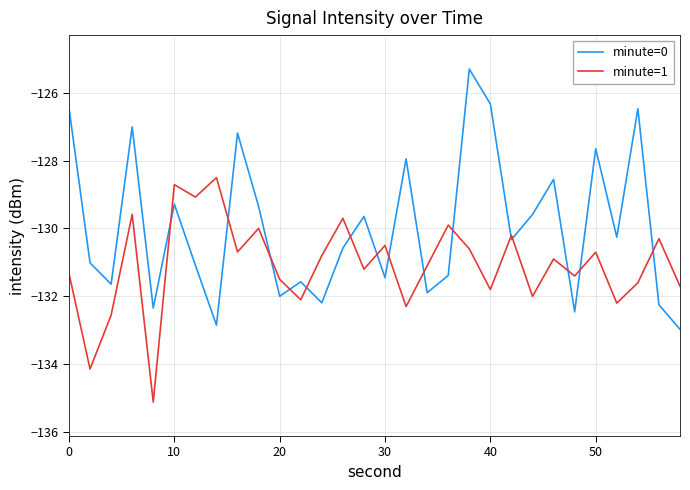

What is the smallest value displayed?

-135.1